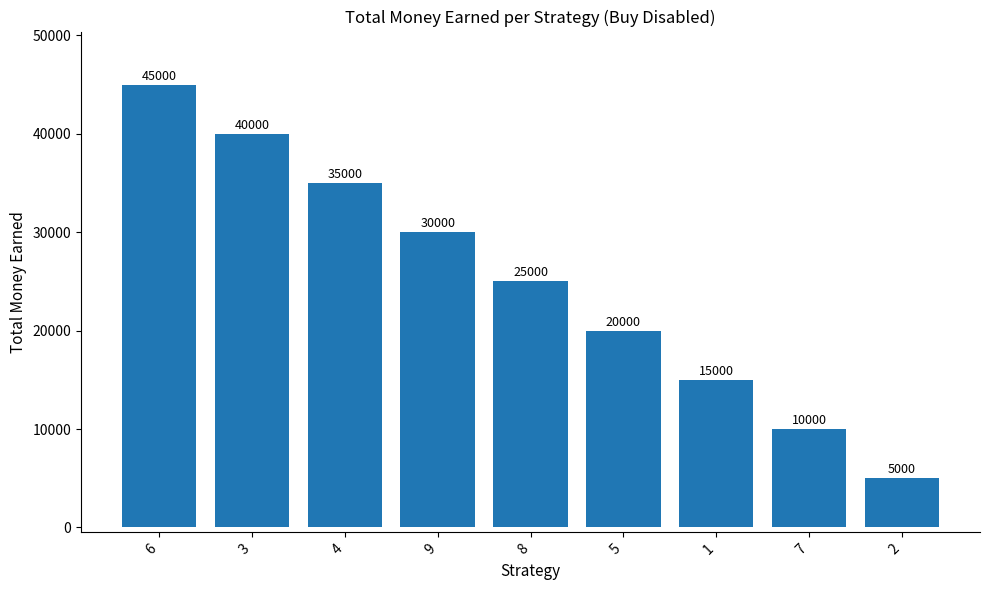

Between 7 and 9, which is larger?

9